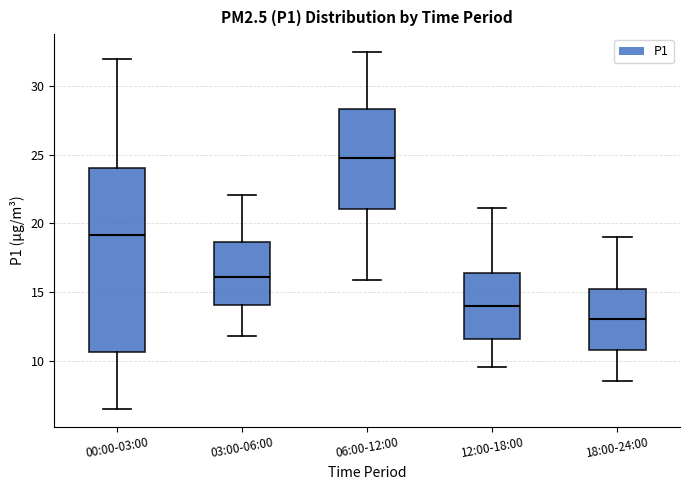

Reading left to right, read every box against the y-axis: the position of its median line, the range the box covers, and the ends of its whiskers. The values are not printed on the chart, so give them approximately, as read against the axis.

00:00-03:00: median 19.0, box 10.5 to 24.0, whiskers 6.5 to 32.0
03:00-06:00: median 16.0, box 14.0 to 18.5, whiskers 12.0 to 22.0
06:00-12:00: median 25.0, box 21.0 to 28.5, whiskers 16.0 to 32.5
12:00-18:00: median 14.0, box 11.5 to 16.5, whiskers 9.5 to 21.0
18:00-24:00: median 13.0, box 11.0 to 15.5, whiskers 8.5 to 19.0